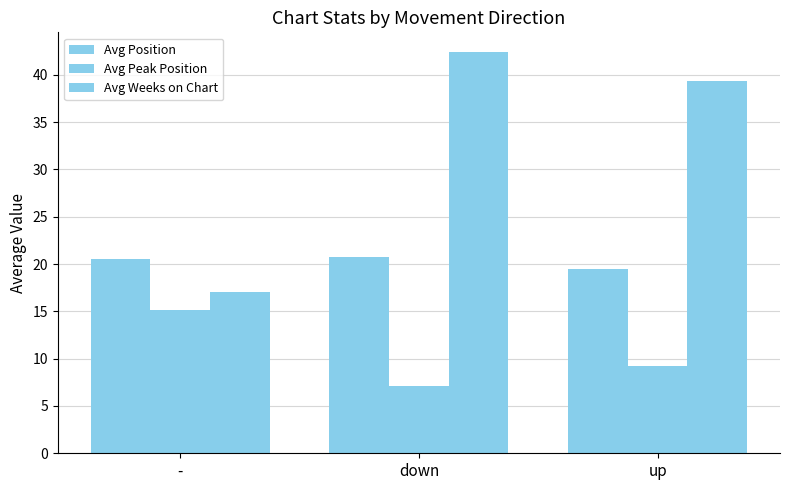

At which category is the sum across all series the highest?

down